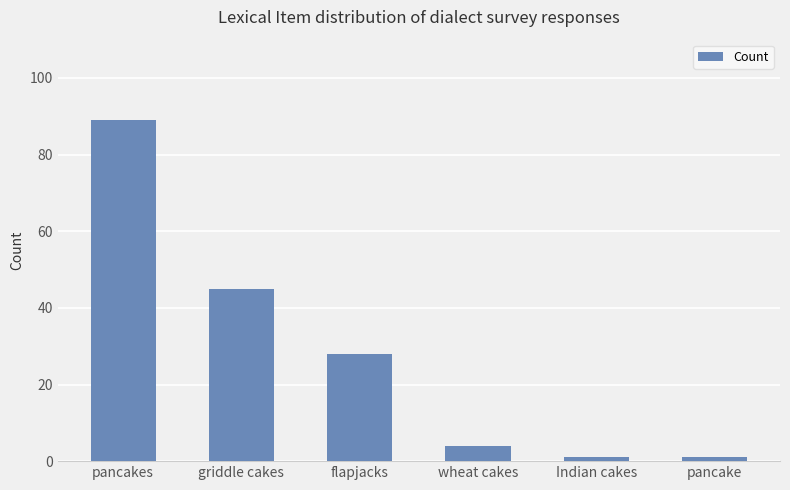

Which has a higher value, pancakes or flapjacks?

pancakes